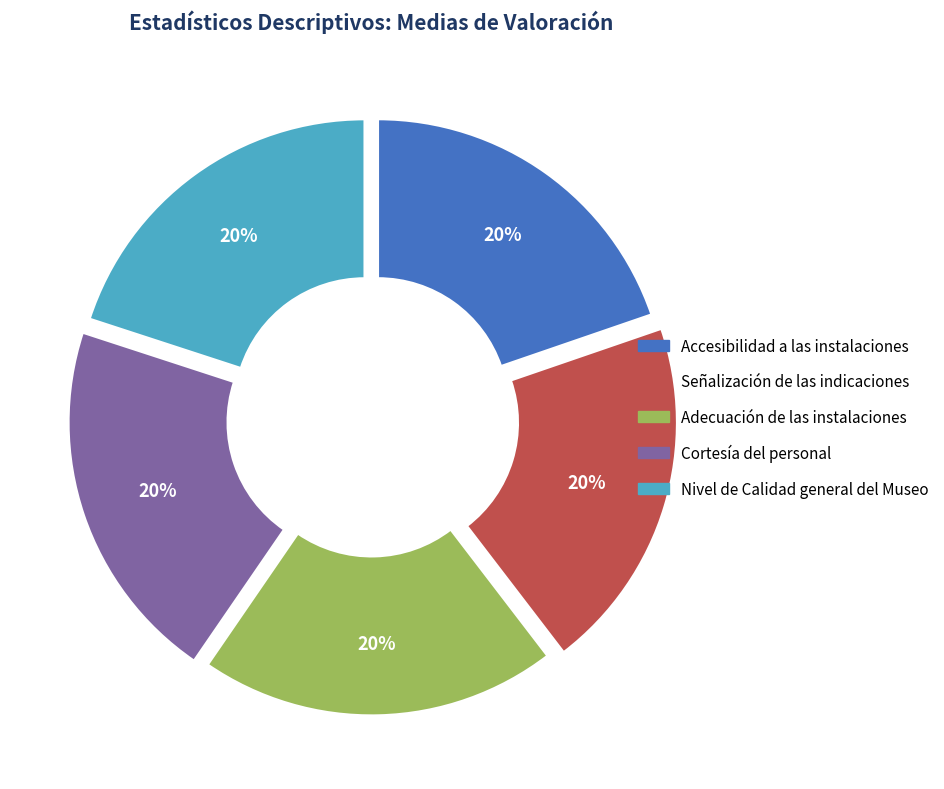

Does Adecuación de las instalaciones account for over 50% of the chart?

No